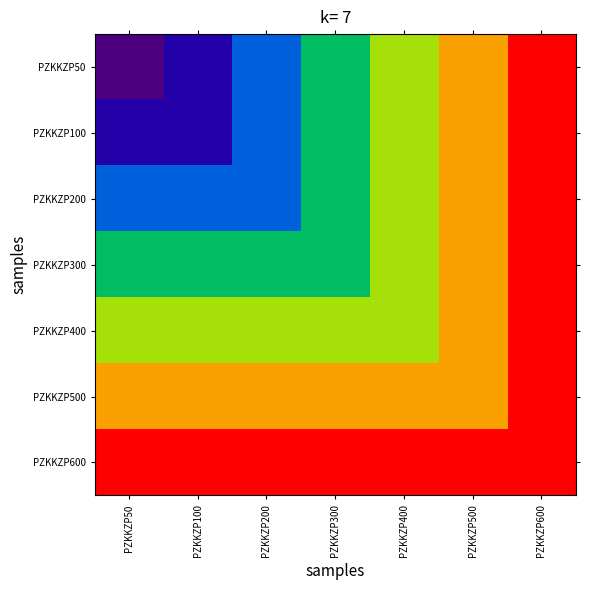

Reading left to right, transcribe all the data shown in this chart.

PZKKZP50: PZKKZP50=304605	PZKKZP100=304610	PZKKZP200=304620	PZKKZP300=304630	PZKKZP400=304640	PZKKZP500=304650	PZKKZP600=304660
PZKKZP100: PZKKZP50=304610	PZKKZP100=304610	PZKKZP200=304620	PZKKZP300=304630	PZKKZP400=304640	PZKKZP500=304650	PZKKZP600=304660
PZKKZP200: PZKKZP50=304620	PZKKZP100=304620	PZKKZP200=304620	PZKKZP300=304630	PZKKZP400=304640	PZKKZP500=304650	PZKKZP600=304660
PZKKZP300: PZKKZP50=304630	PZKKZP100=304630	PZKKZP200=304630	PZKKZP300=304630	PZKKZP400=304640	PZKKZP500=304650	PZKKZP600=304660
PZKKZP400: PZKKZP50=304640	PZKKZP100=304640	PZKKZP200=304640	PZKKZP300=304640	PZKKZP400=304640	PZKKZP500=304650	PZKKZP600=304660
PZKKZP500: PZKKZP50=304650	PZKKZP100=304650	PZKKZP200=304650	PZKKZP300=304650	PZKKZP400=304650	PZKKZP500=304650	PZKKZP600=304660
PZKKZP600: PZKKZP50=304660	PZKKZP100=304660	PZKKZP200=304660	PZKKZP300=304660	PZKKZP400=304660	PZKKZP500=304660	PZKKZP600=304660